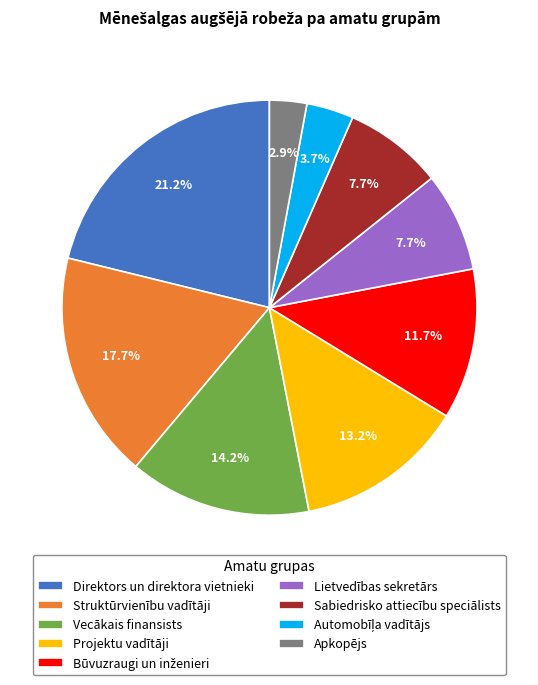

Between Projektu vadītāji and Lietvedības sekretārs, which is larger?

Projektu vadītāji